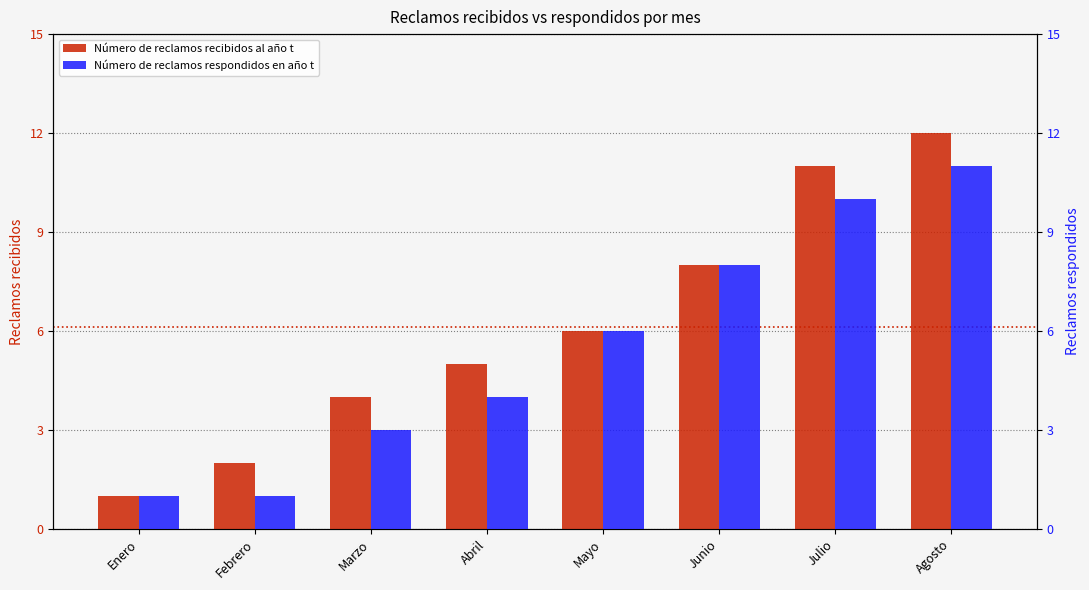

What is the maximum value shown in the chart?

12